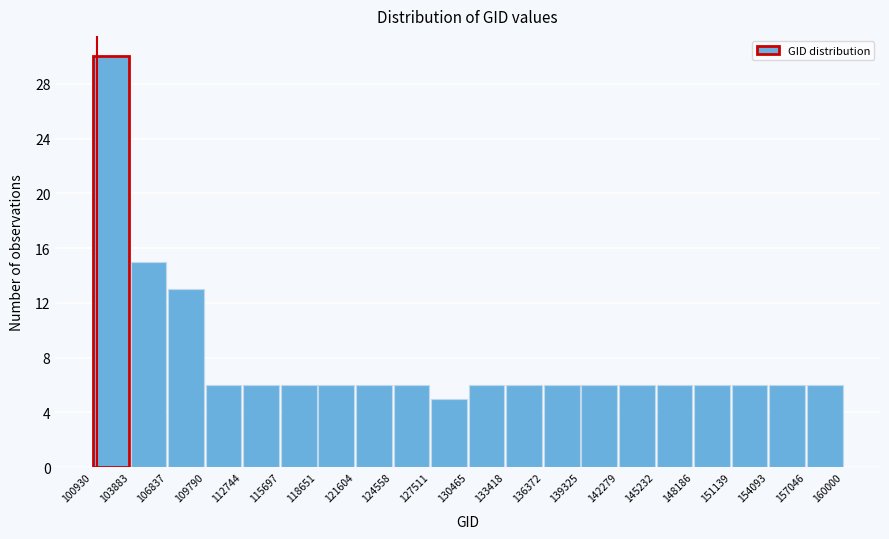

Reading left to right, transcribe this chart: for each bar, give the range it covers on the x-axis and its height. The values are not printed on the chart, so give them approximately, as read against the axis.

100930 to 103883: 30
103883 to 106837: 15
106837 to 109790: 13
109790 to 112744: 6
112744 to 115697: 6
115697 to 118651: 6
118651 to 121604: 6
121604 to 124558: 6
124558 to 127511: 6
127511 to 130465: 5
130465 to 133418: 6
133418 to 136372: 6
136372 to 139325: 6
139325 to 142279: 6
142279 to 145232: 6
145232 to 148186: 6
148186 to 151139: 6
151139 to 154093: 6
154093 to 157046: 6
157046 to 160000: 6